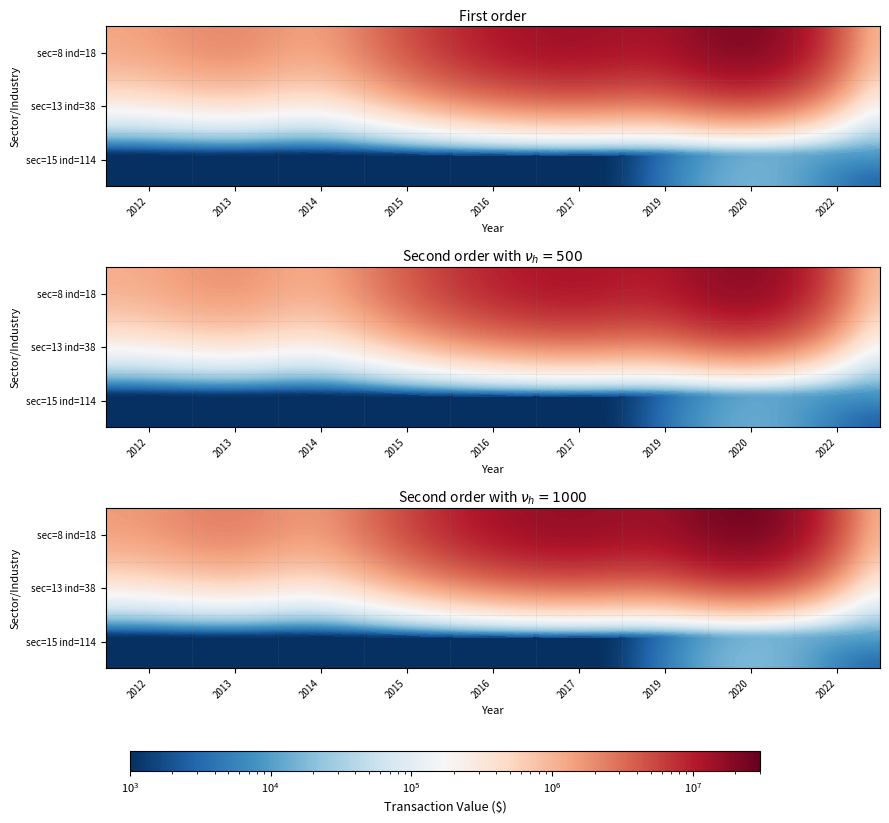

At which category is the sum across all series the highest?

2020